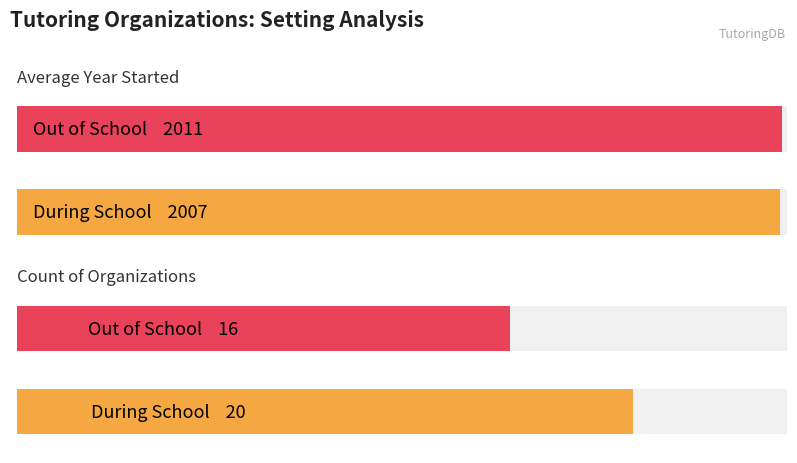

Does the chart contain stacked bars?

No